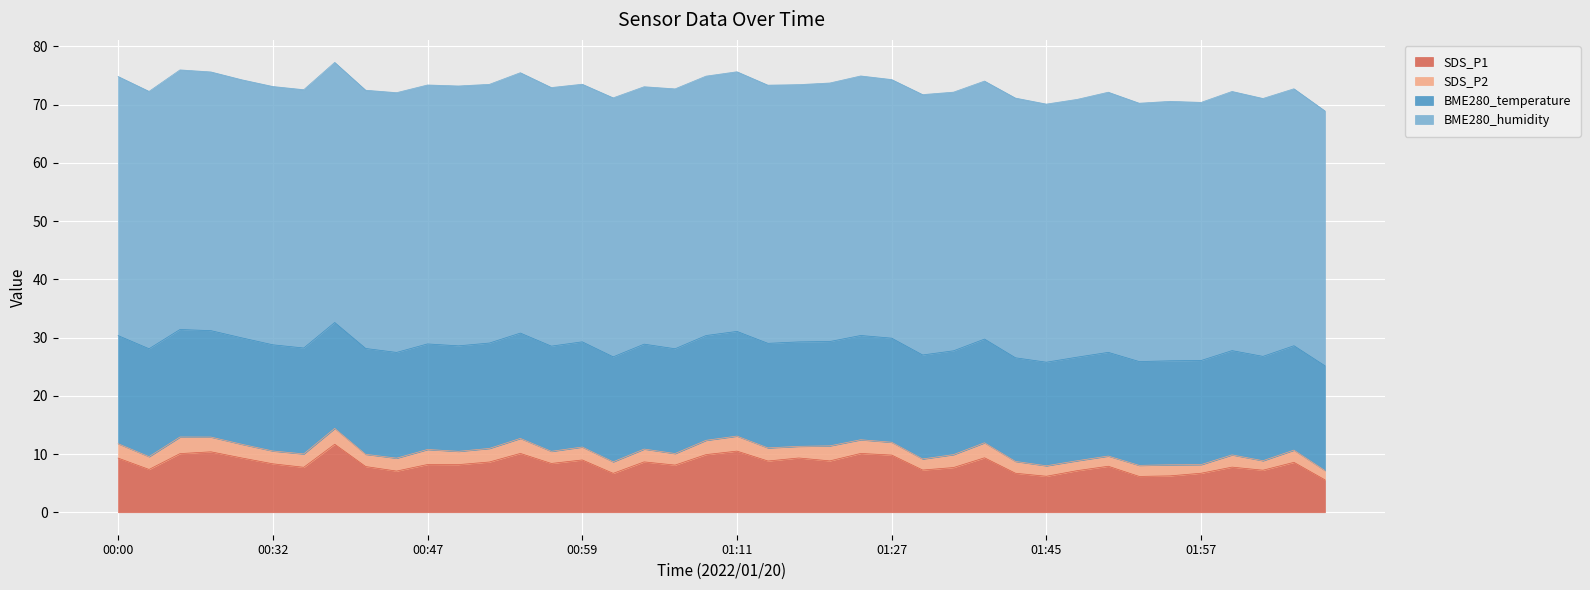

Which series has the largest range (max minus min)?

SDS_P1